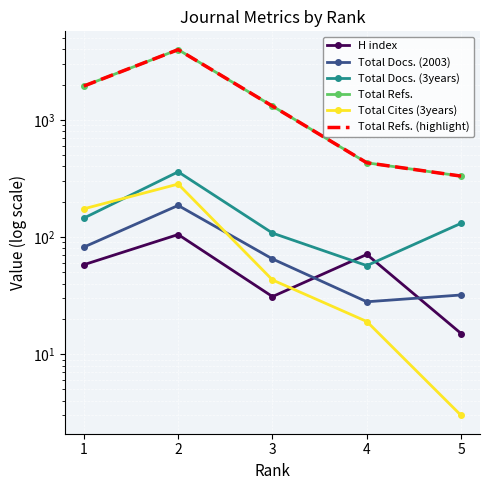

What is the difference between the highest and lowest values at 2?

3870